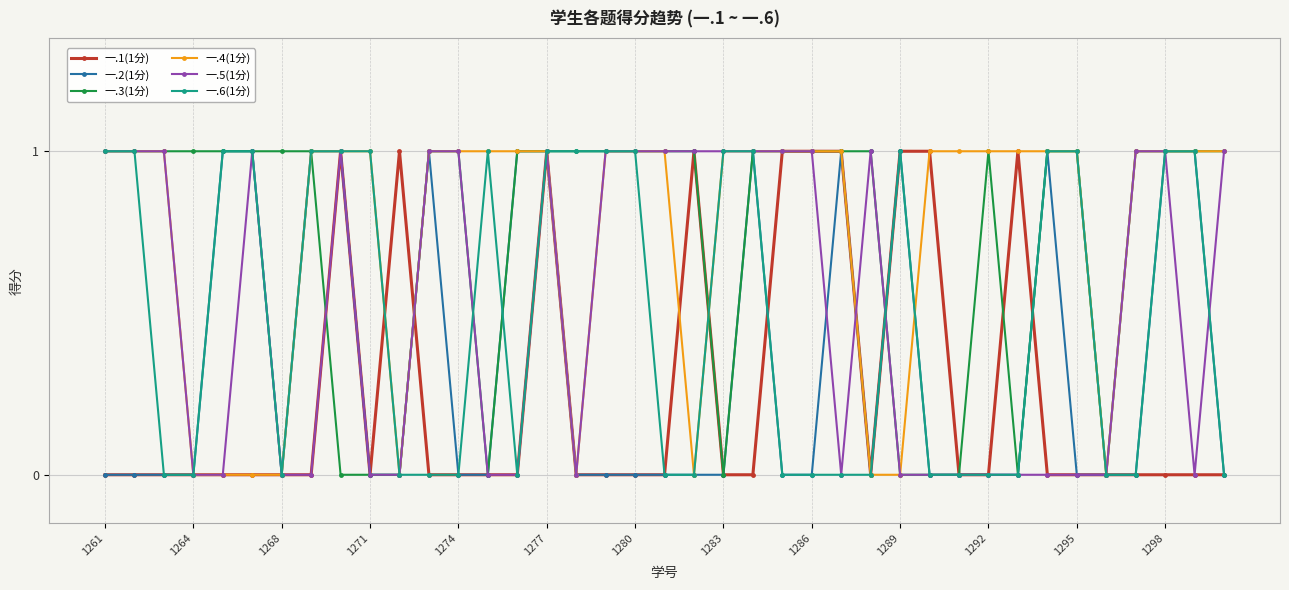

Does the chart display data point markers on the line(s)?

Yes